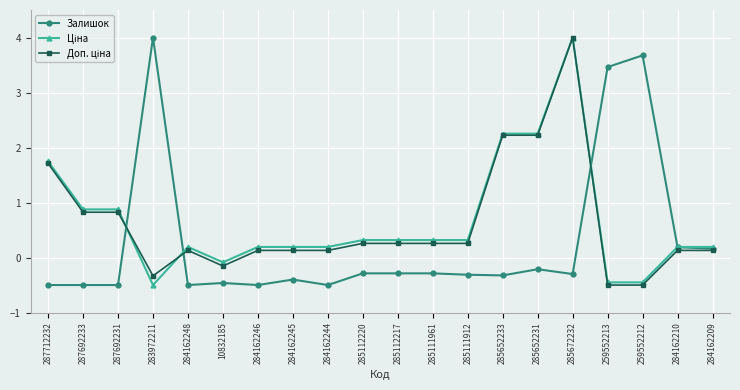

What is the label of the 1st point from the right?

284162209